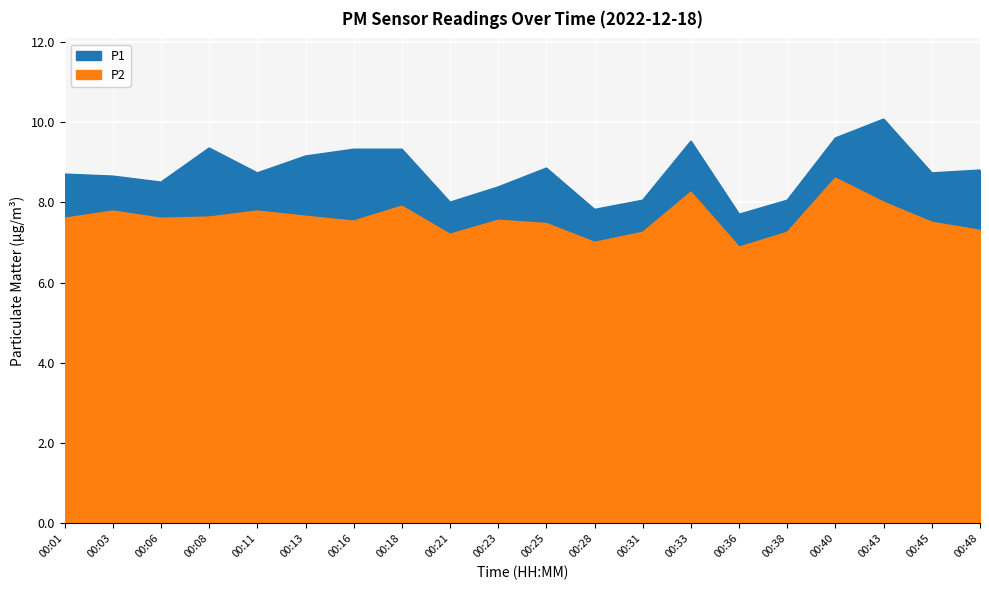

Rank the series by their average value, from lowest to highest.

P2, P1